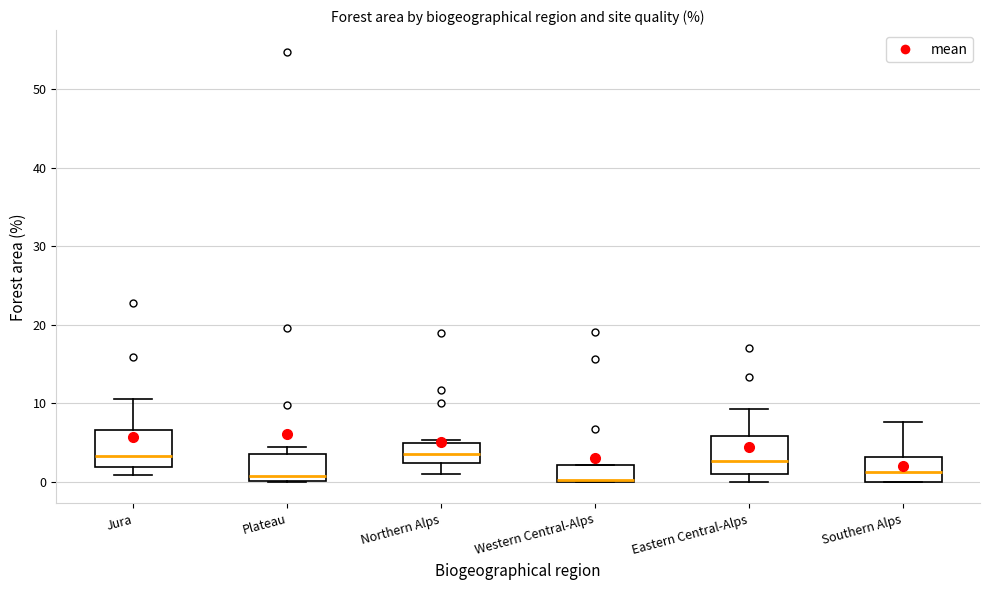

Where does the upper whisker of the box for Southern Alps end on the y-axis? The values are not printed on the chart, so give them approximately, as read against the axis.

8